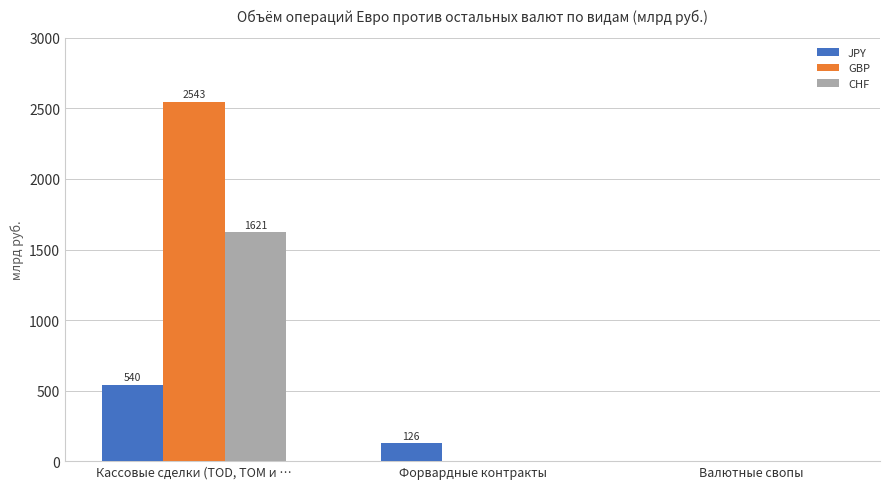

Reading left to right, list all the values displayed in this chart.

JPY: 539.5	126.3	0.0
GBP: 2543.4	0.0	0.0
CHF: 1620.8	0.0	0.0